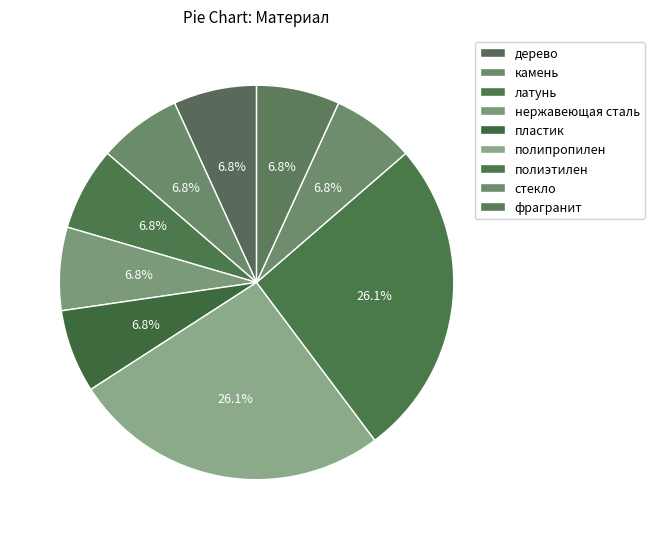

Is there a majority slice in this chart?

No